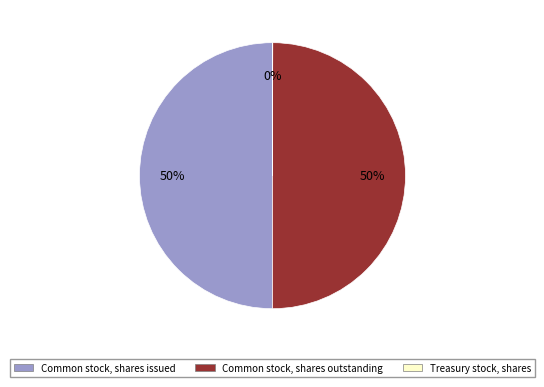

To the nearest percent, what is the average slice percentage?

33%